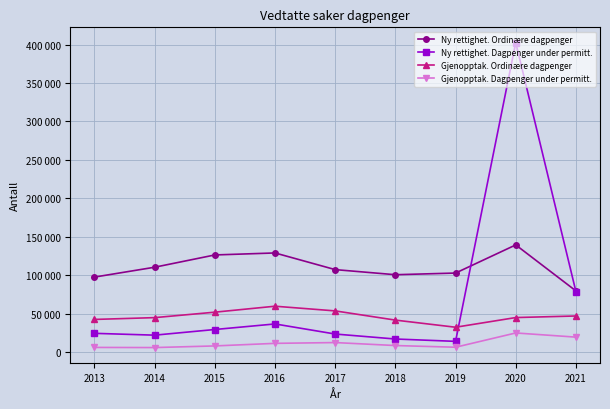

Reading left to right, transcribe all the data shown in this chart.

Ny rettighet. Ordinære dagpenger: 97624	110447	126407	129000	107335	100696	102866	139461	79667
Ny rettighet. Dagpenger under permitt.: 24474	22108	29460	36682	23568	17096	14052	402549	78712
Gjenopptak. Ordinære dagpenger: 42554	44901	51995	59742	53652	41678	32415	44993	47048
Gjenopptak. Dagpenger under permitt.: 6154	5974	8104	11453	12477	8604	6413	24963	19547